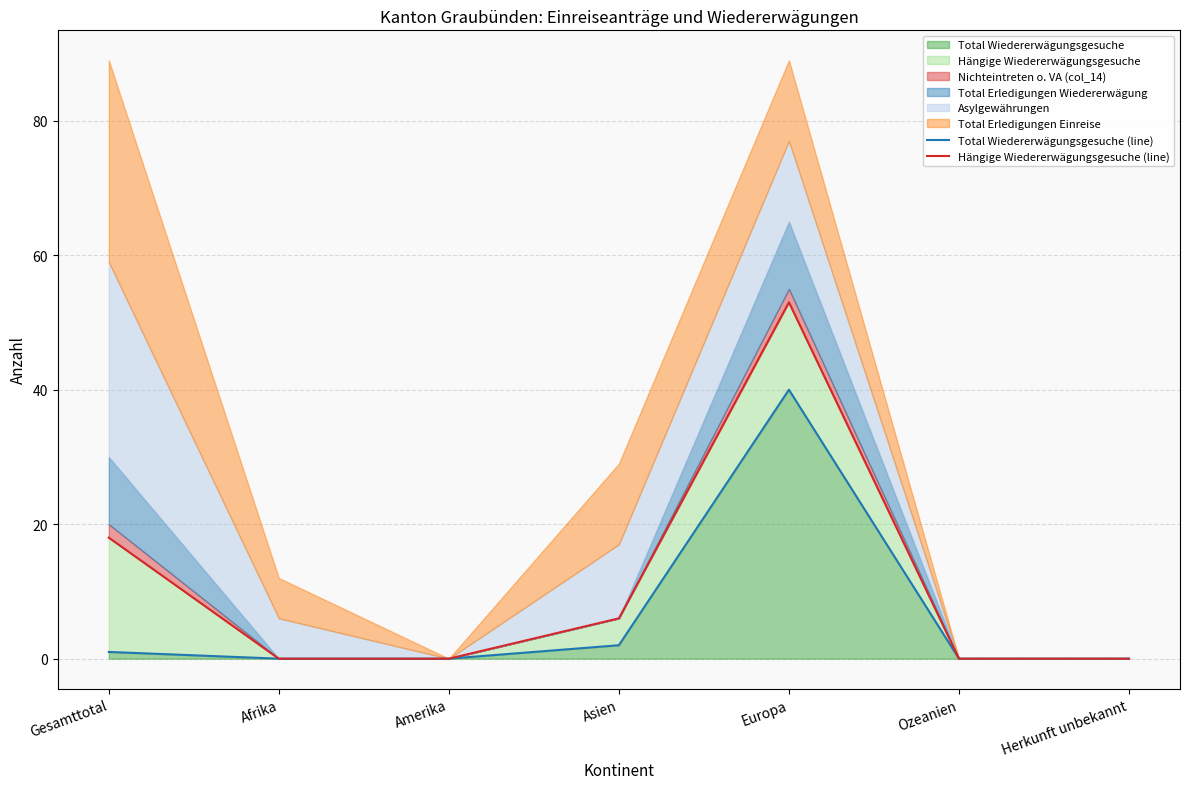

At which category is the sum across all series the highest?

Europa